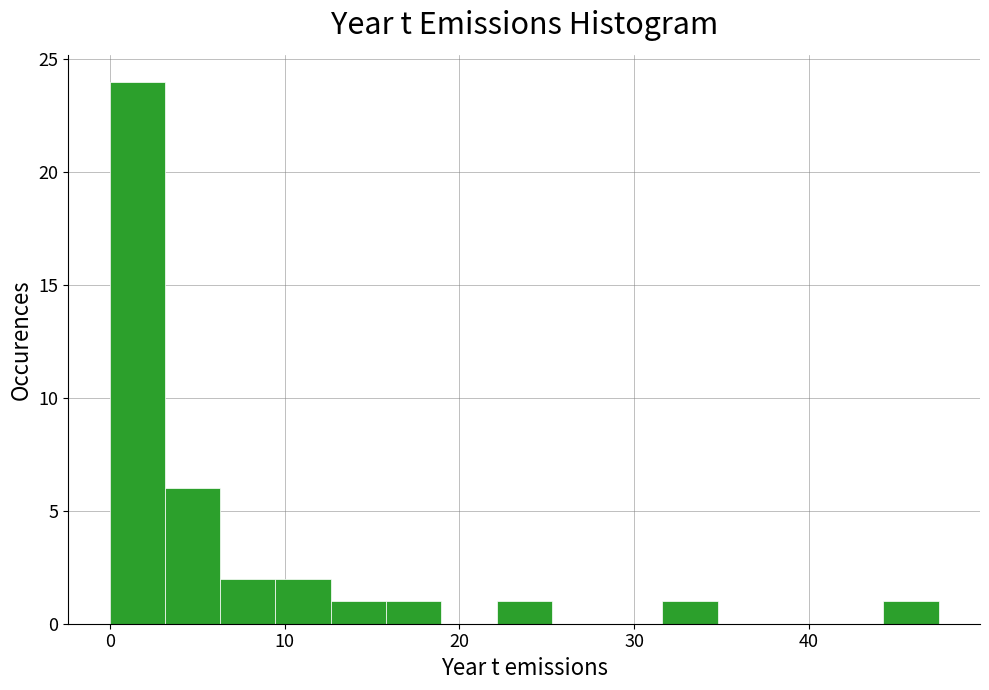

Around what value on the x-axis is the tallest bar? Give the approximate position of its centre, as read against the axis.

2